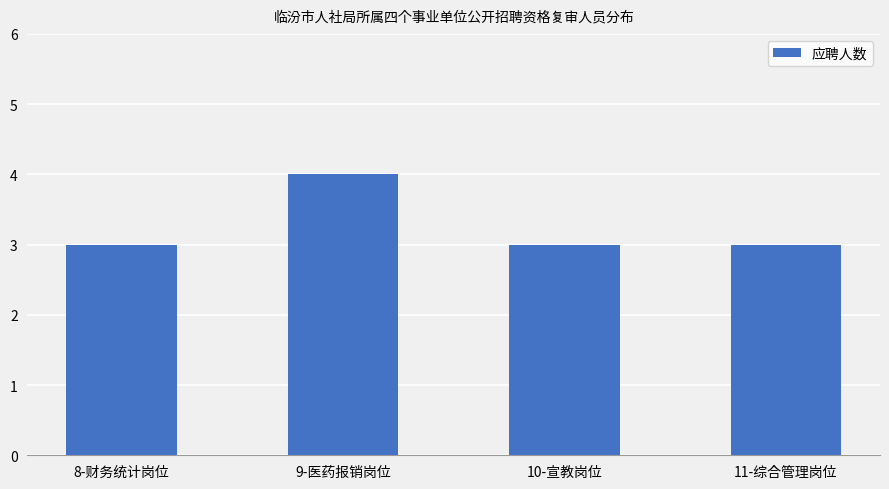

What value does the data have at 11-综合管理岗位?

3